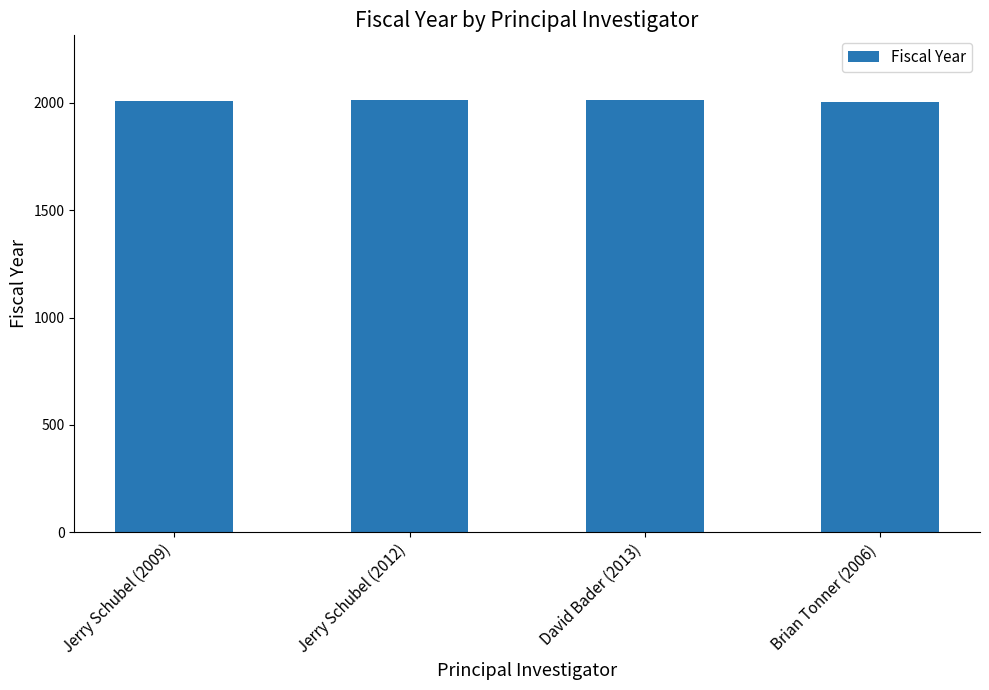

What is the ratio of the value at David Bader (2013) to the value at Brian Tonner (2006)?

1.0